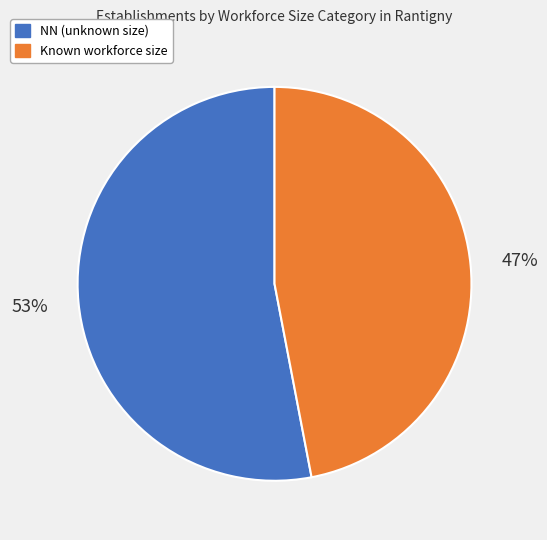

Do NN (unknown size) and Known workforce size together represent more than half of the pie?

Yes